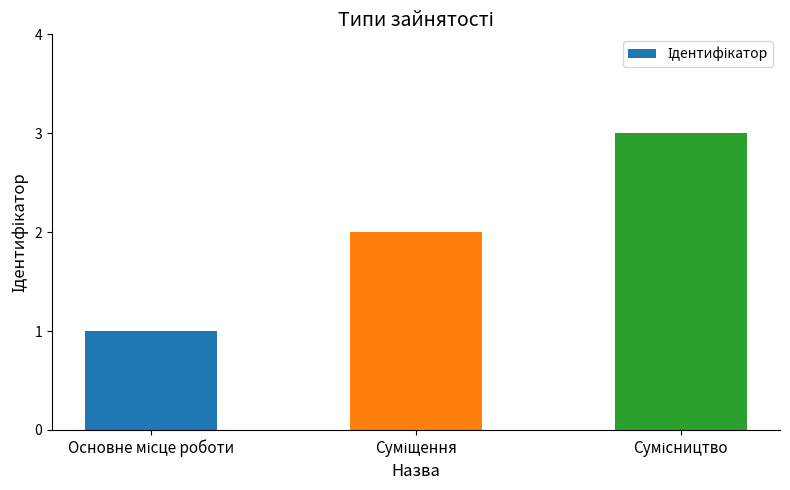

What is the maximum value shown in the chart?

3